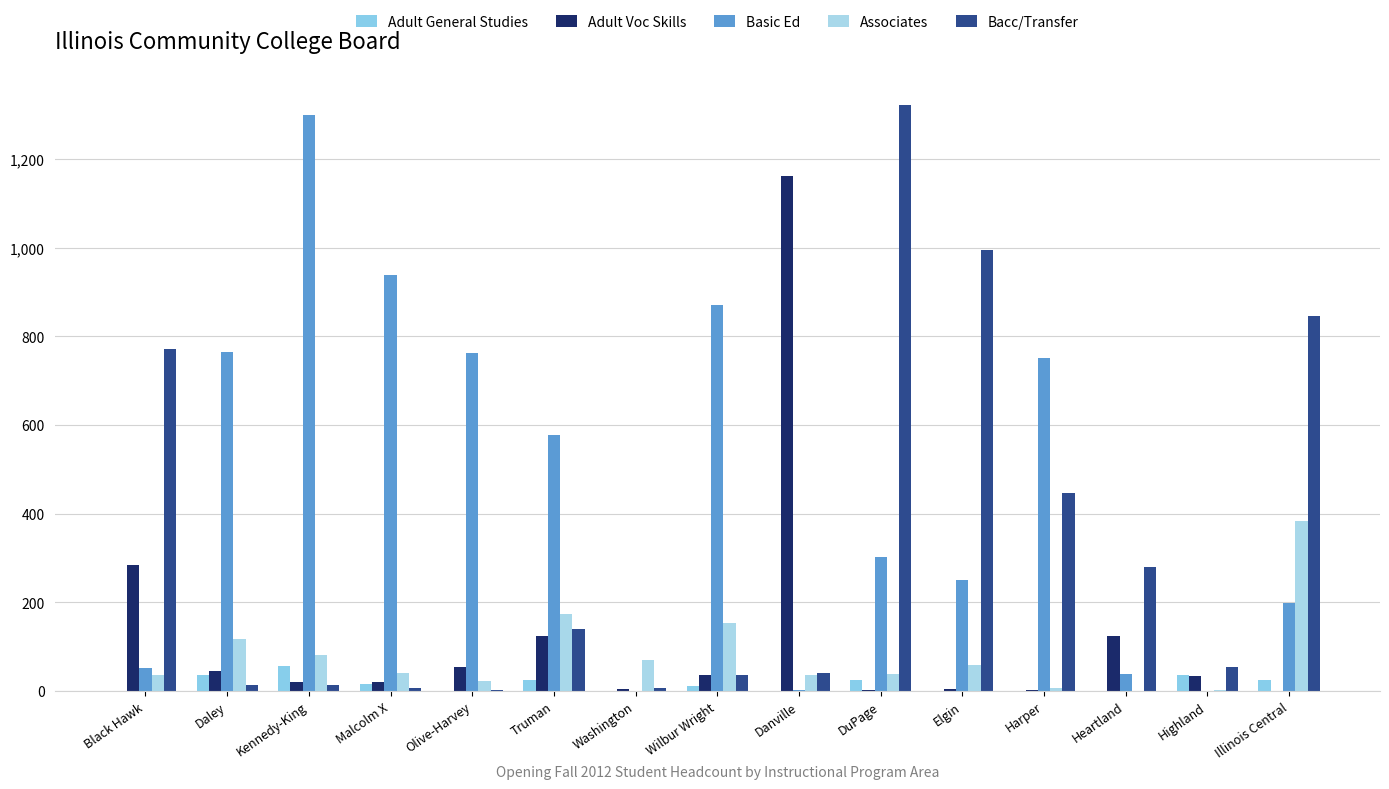

Between Malcolm X and Heartland, which is larger?

Malcolm X